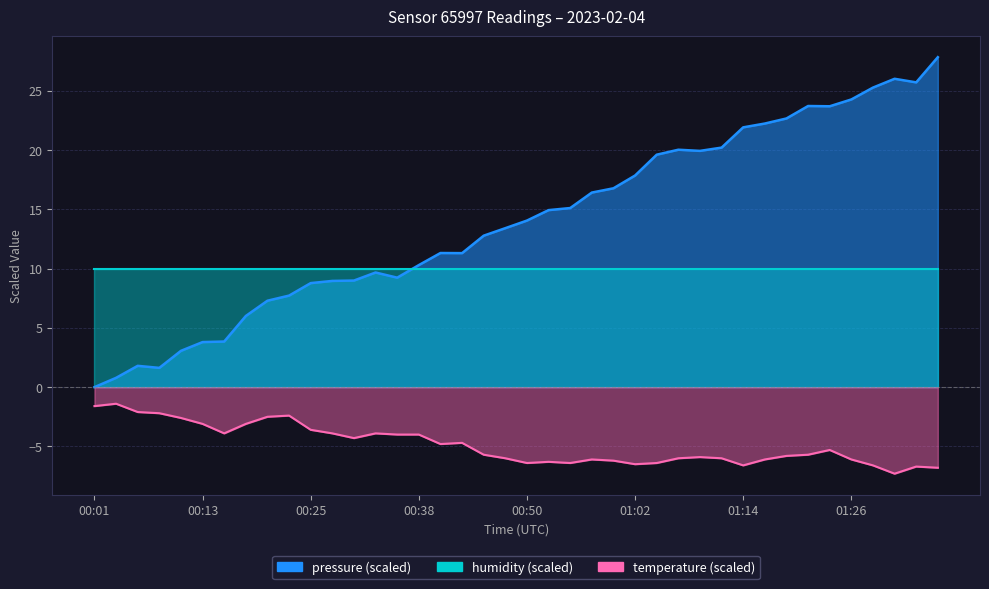

Which series changed the most between 00:16 and 01:02?

pressure